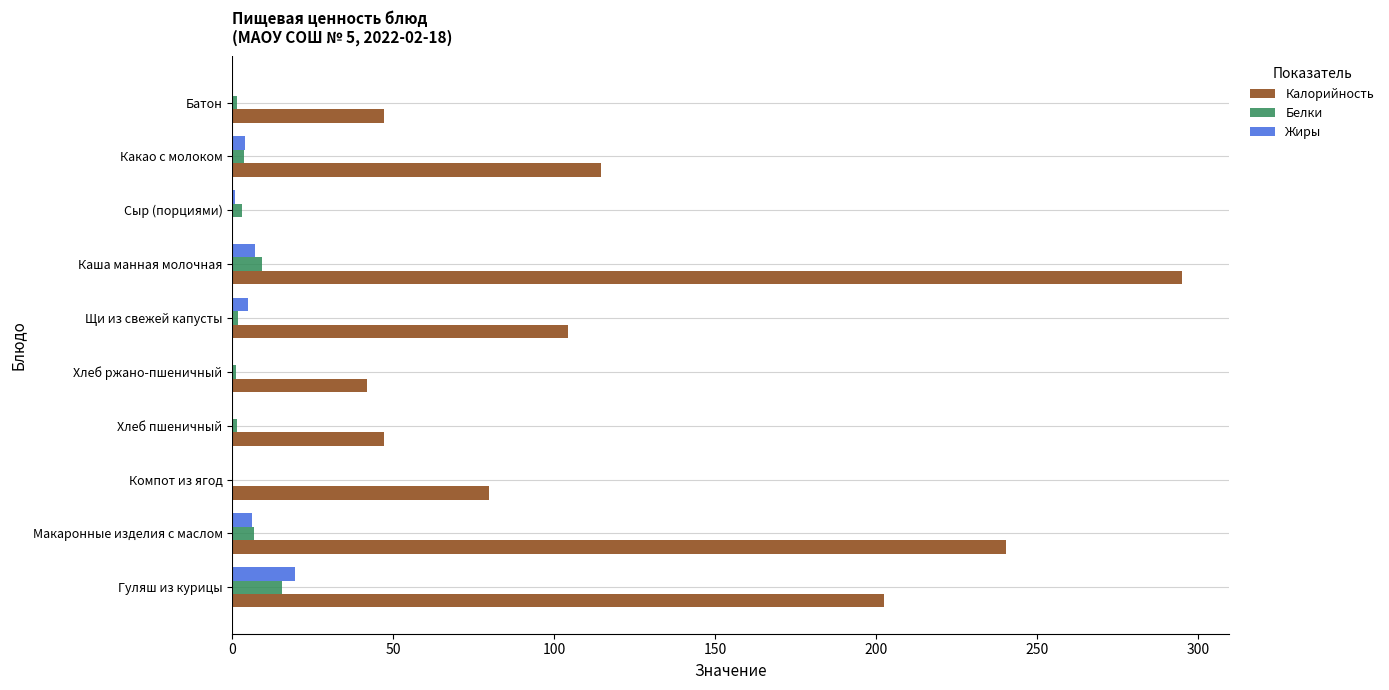

Count the number of data series in this chart.

3